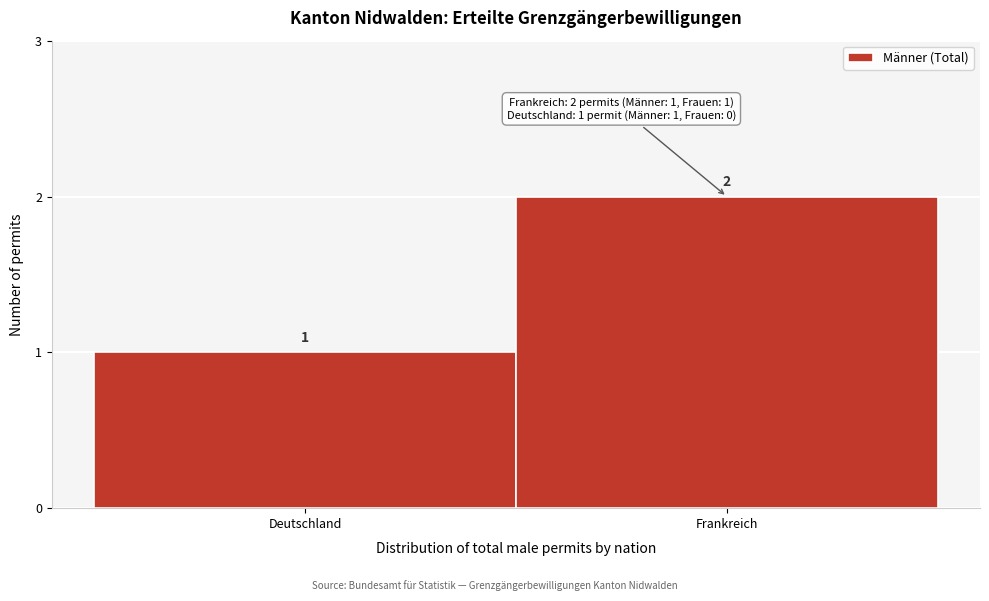

Reading left to right, list all the values displayed in this chart.

1	2